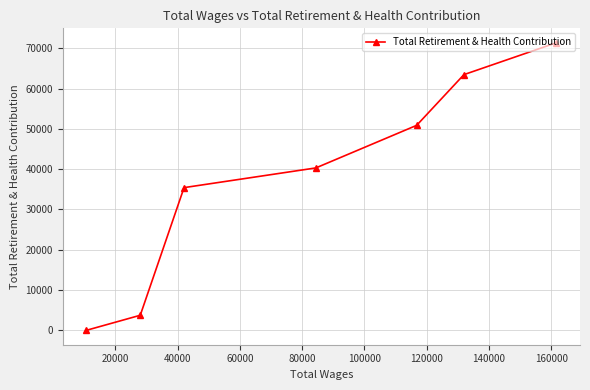

What is the greatest value displayed?

71367